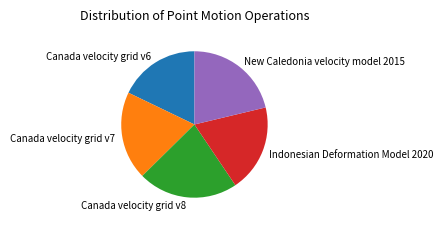

Between New Caledonia velocity model 2015 and Canada velocity grid v7, which is larger?

New Caledonia velocity model 2015